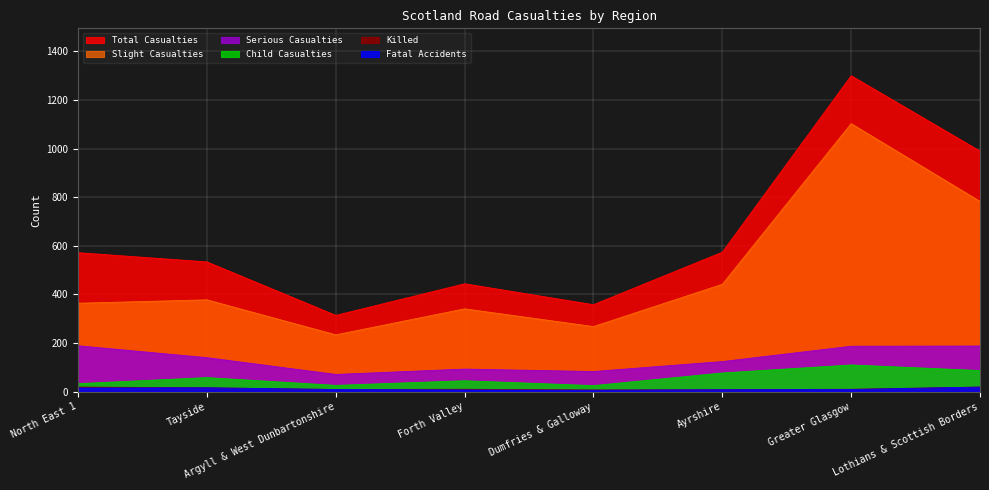

True or false: Fatal Accidents and Child Casualties cross at least once.

False